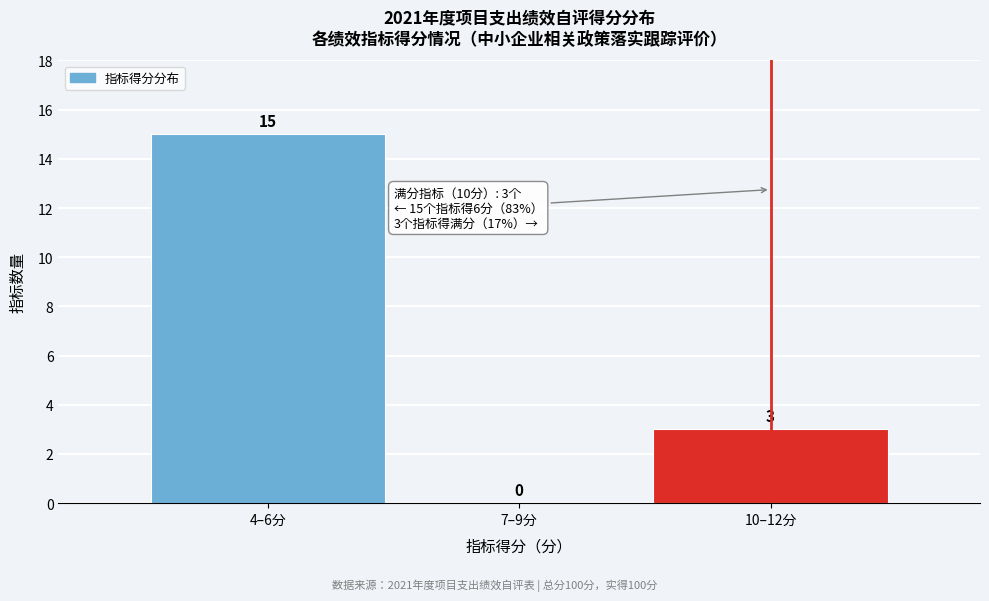

Reading left to right, transcribe all the data shown in this chart.

4–6分=15	7–9分=0	10–12分=3